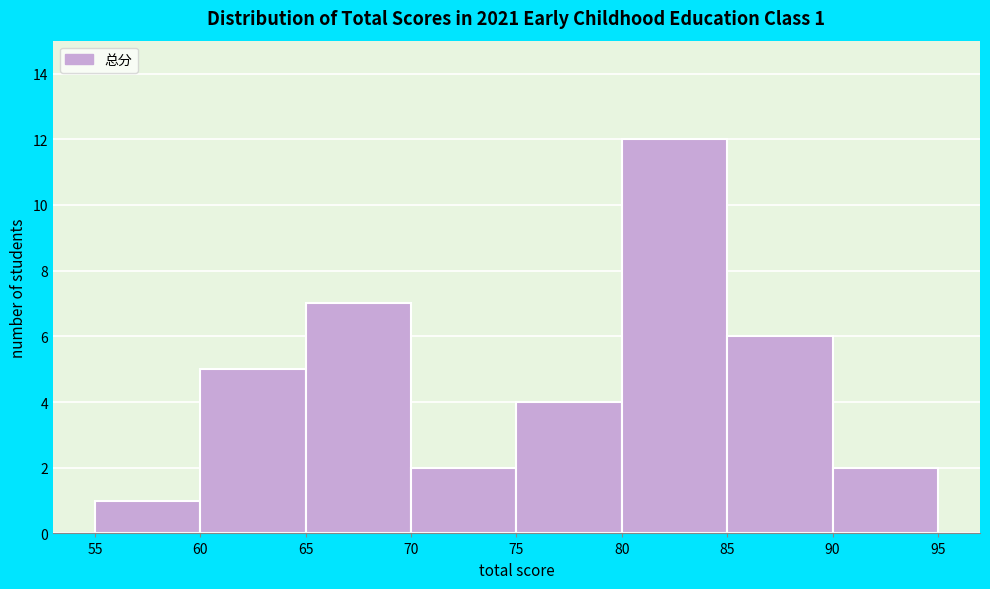

Over which range of the x-axis is the bar tallest?

80 to 85